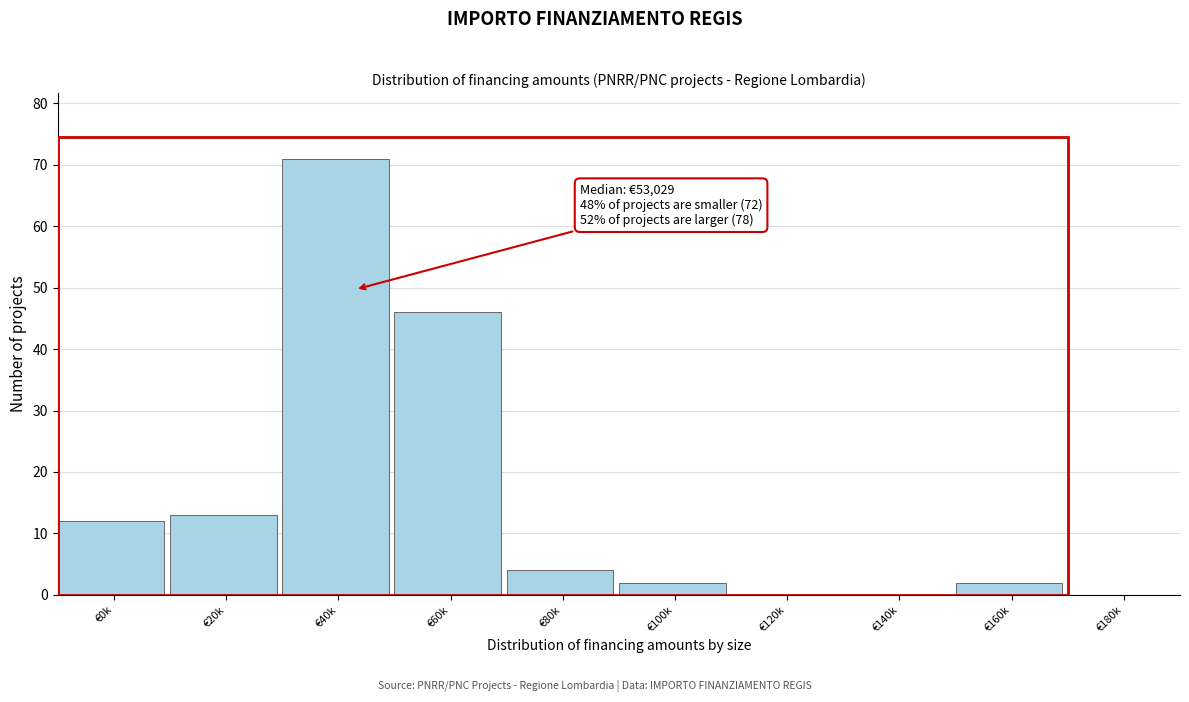

Reading right to left, what are all the values shown in this chart?

€180k=0	€160k=2	€140k=0	€120k=0	€100k=2	€80k=4	€60k=46	€40k=71	€20k=13	€0k=12